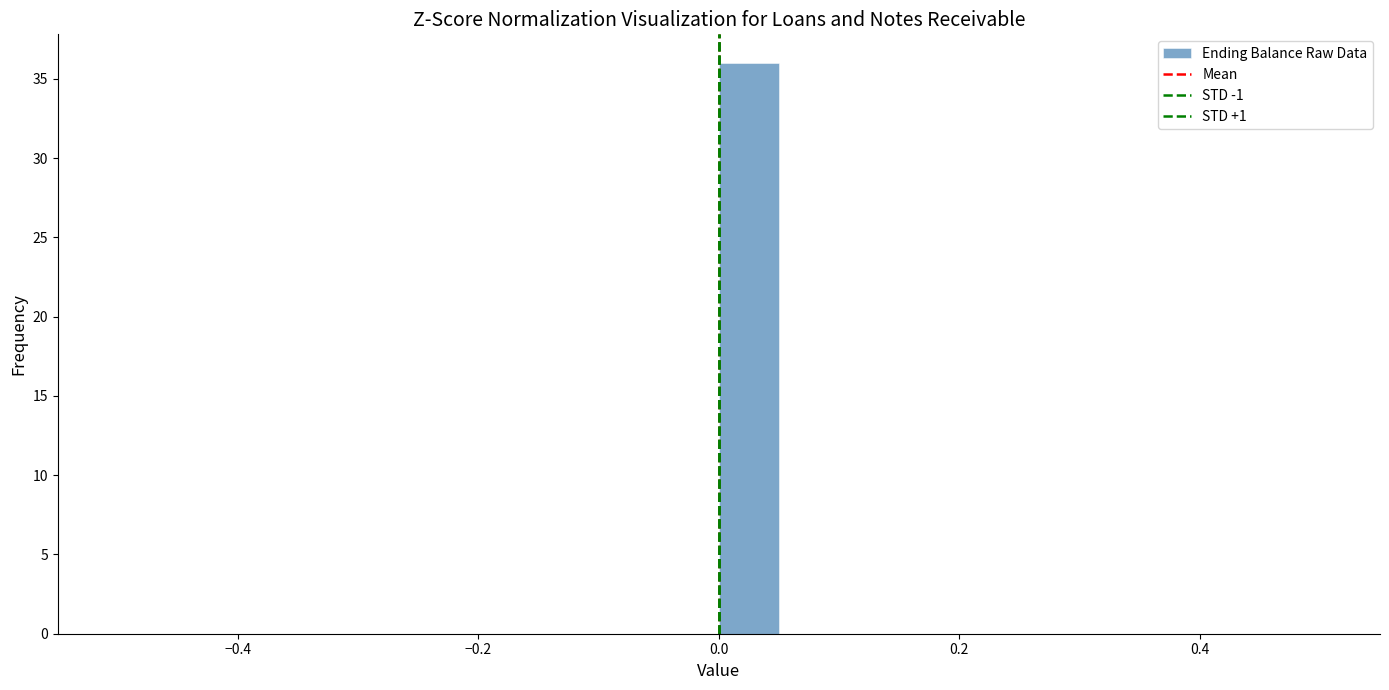

Read against the x-axis, roughly where is the centre of the tallest bar?

0.02